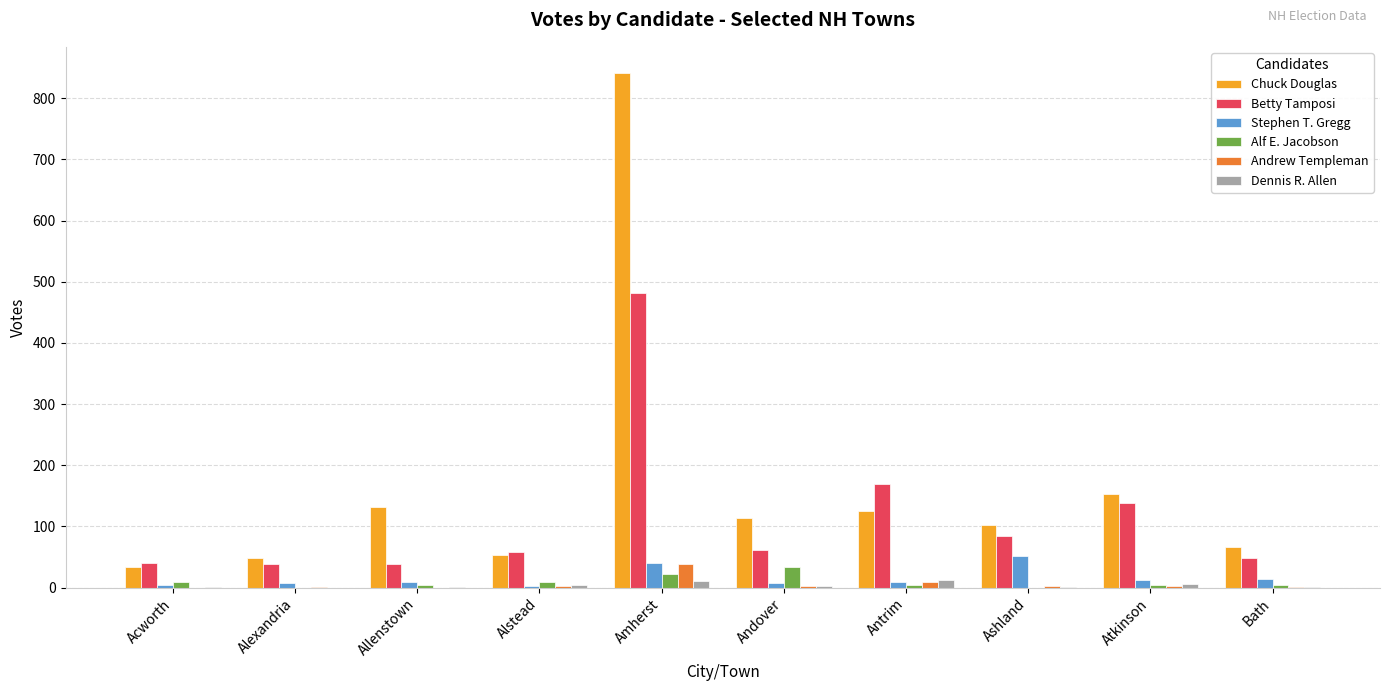

Where is Chuck Douglas nearest to the value 437?

Atkinson